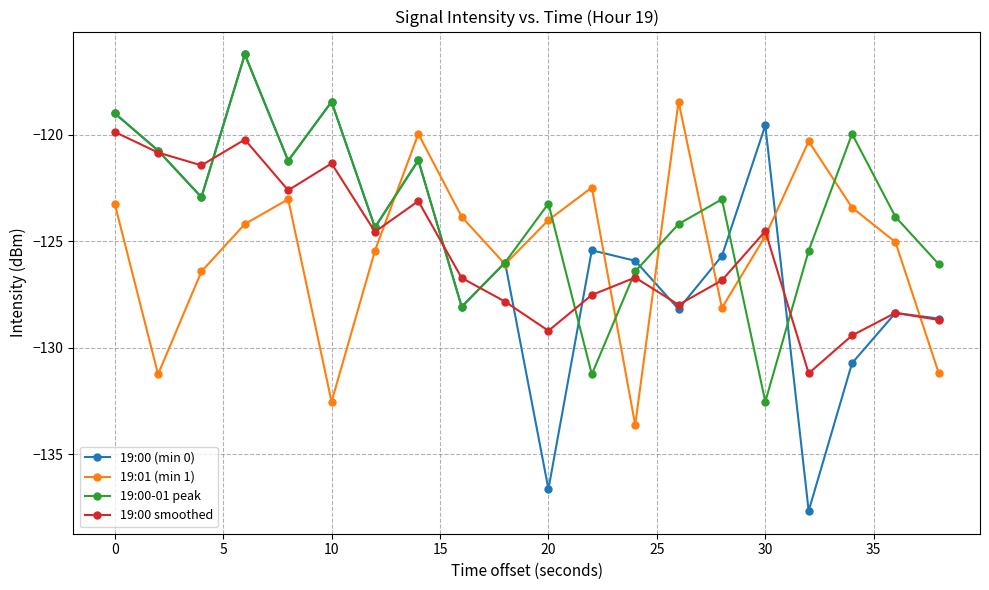

What is the greatest value displayed?

-116.2